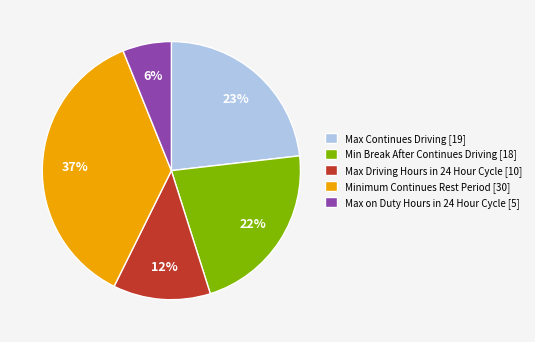

True or false: Min Break After Continues Driving accounts for 30% of the total.

False